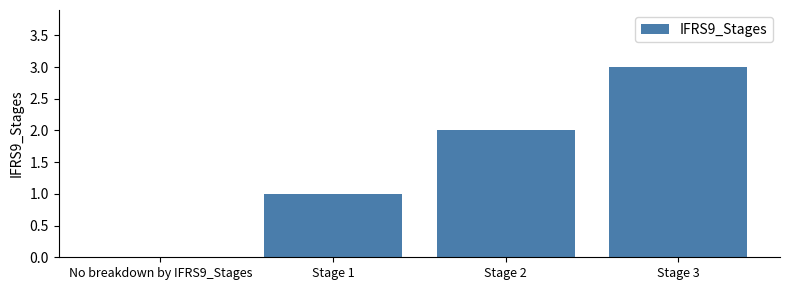

The value at No breakdown by IFRS9_Stages is 0. True or false?

True